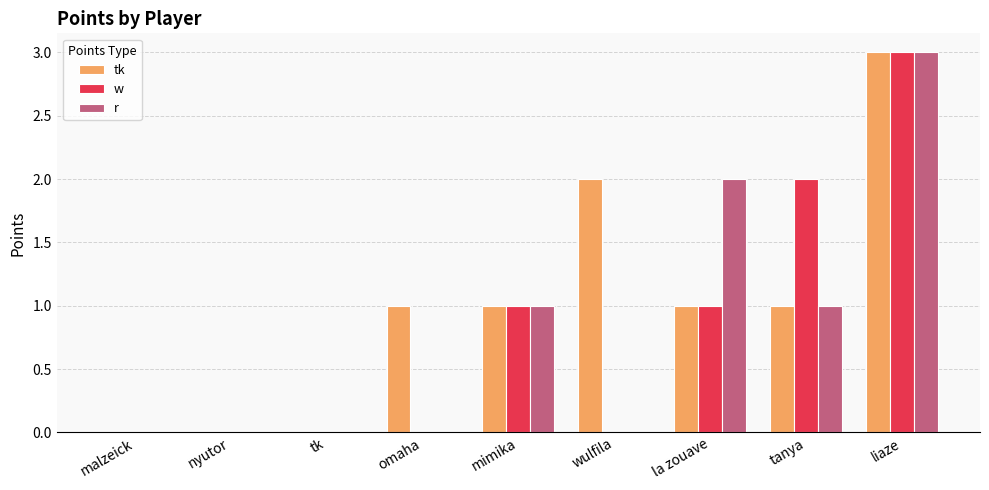

What is the sum of all w values?

7